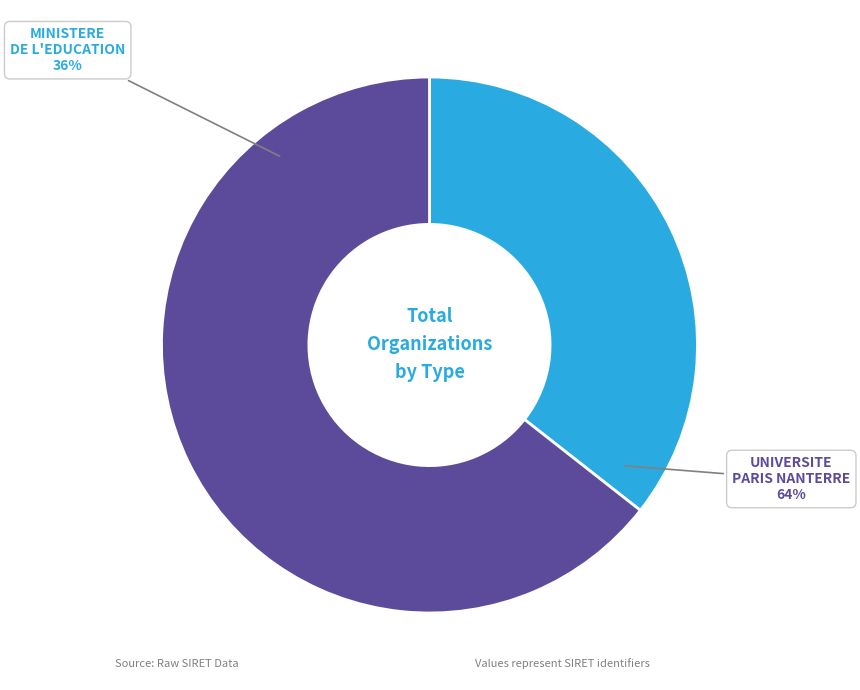

True or false: UNIVERSITE PARIS NANTERRE accounts for 64% of the total.

True